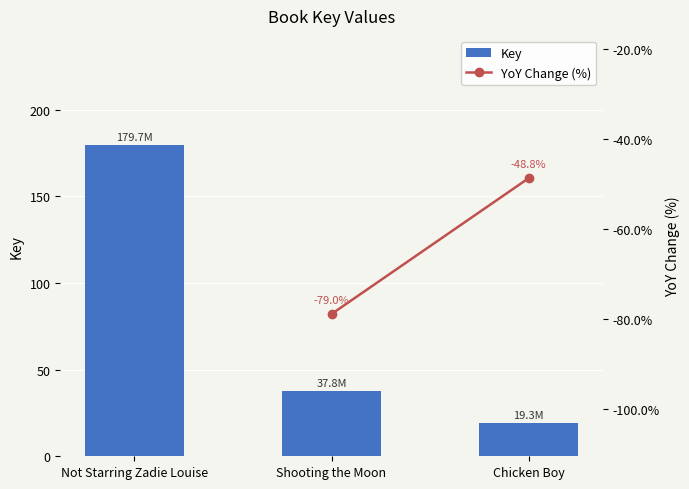

List the labels in order of value, largest first.

Not Starring Zadie Louise, Shooting the Moon, Chicken Boy